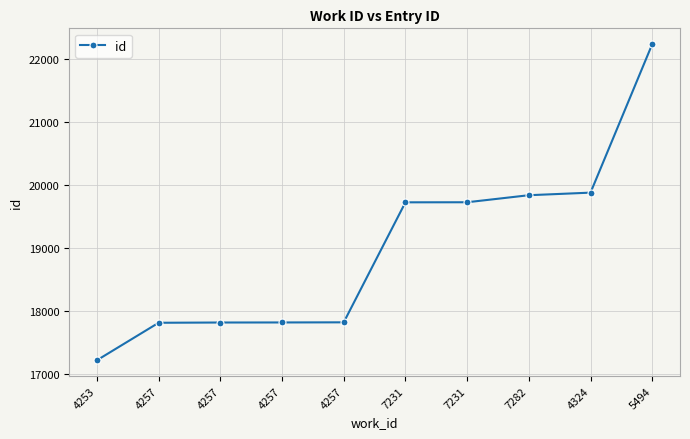

Reading left to right, transcribe all the data shown in this chart.

4253=17214	4257=17810	4257=17814	4257=17815	4257=17817	7231=19725	7231=19726	7282=19838	4324=19879	5494=22240